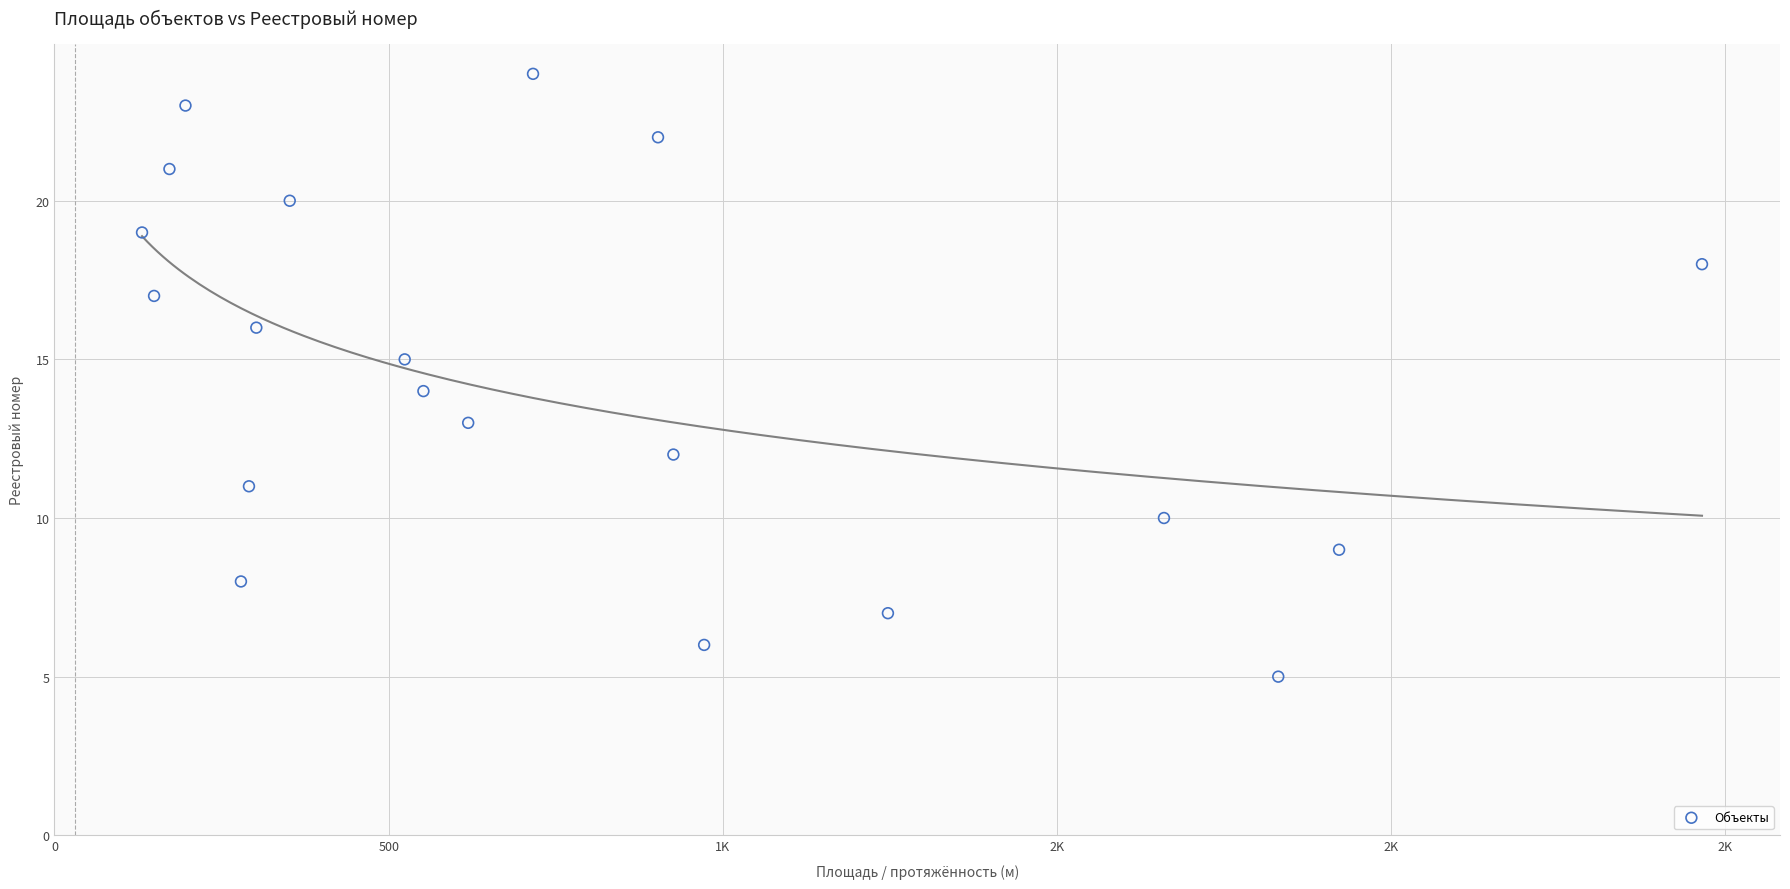

What is the range of X values (max minus min)?

2334